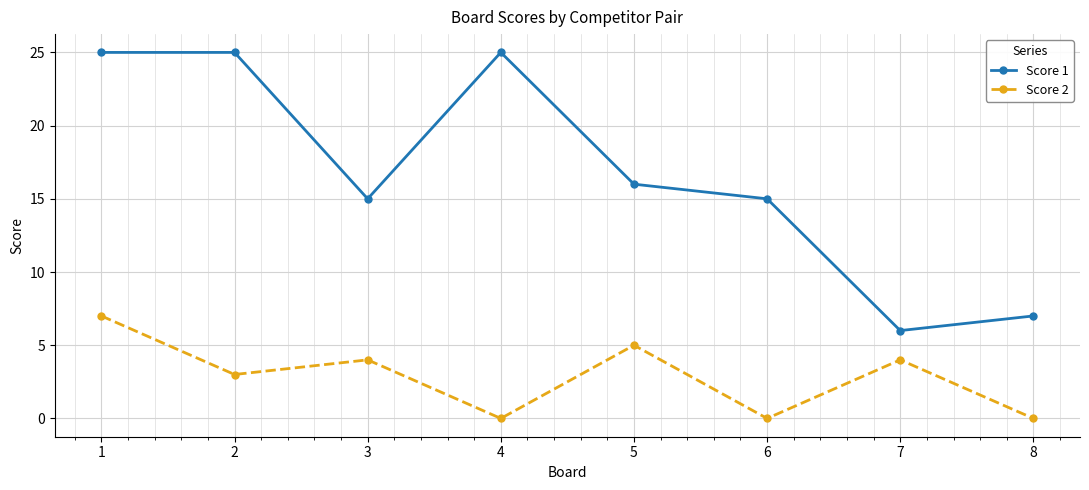

What are all the series names shown in the legend?

Score 1, Score 2